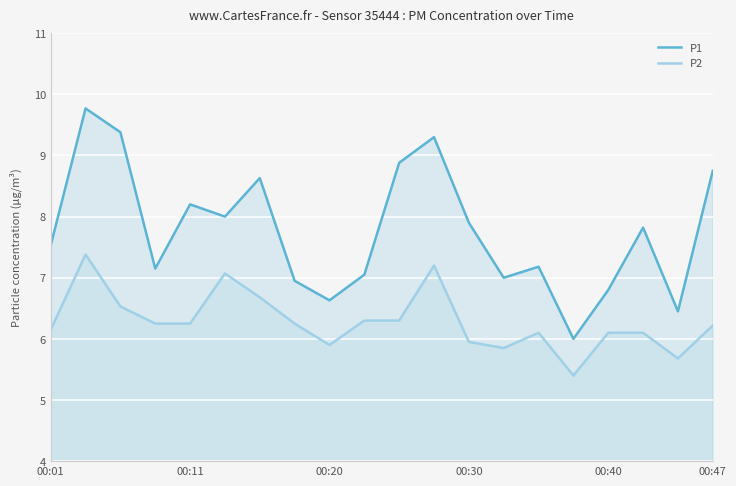

Reading right to left, extract all data points from this chart.

P1: 8.8	6.5	7.8	6.8	6.0	7.2	7.0	7.9	9.3	8.9	7.0	6.6	7.0	8.6	8.0	8.2	7.2	9.4	9.8	7.5
P2: 6.2	5.7	6.1	6.1	5.4	6.1	5.8	6.0	7.2	6.3	6.3	5.9	6.2	6.7	7.1	6.2	6.2	6.5	7.4	6.2